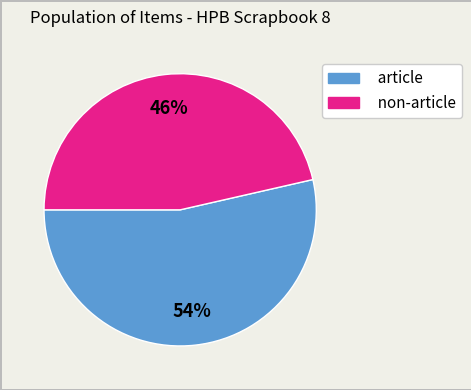

True or false: article accounts for 46% of the total.

False